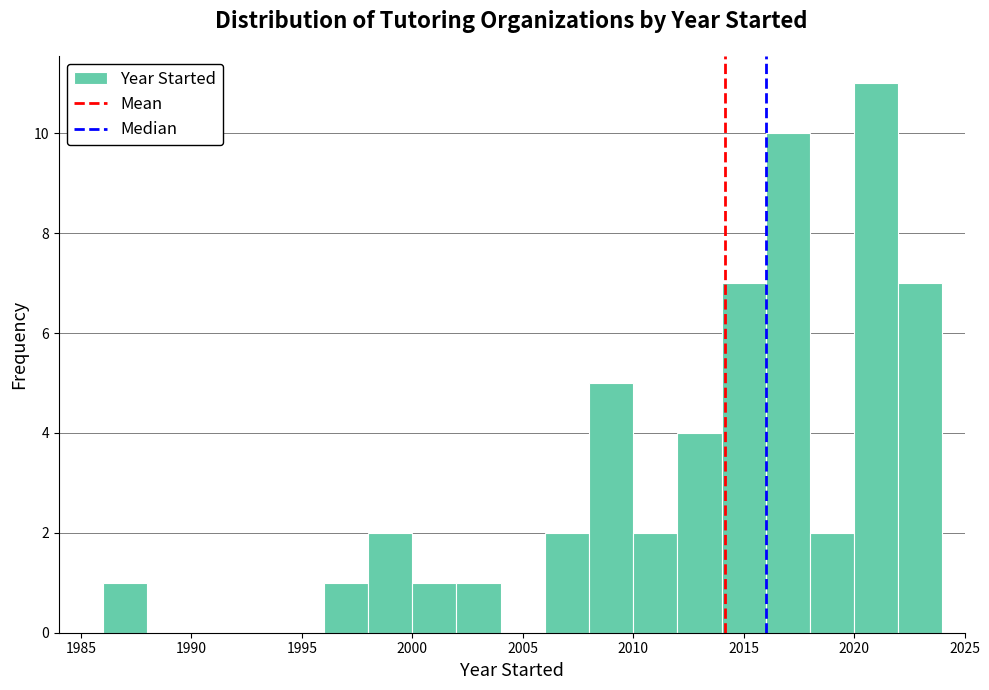

Reading left to right, transcribe this chart: for each bar, give the range it covers on the x-axis and its height. The values are not printed on the chart, so give them approximately, as read against the axis.

1984 to 1986: 0
1986 to 1988: 1
1988 to 1990: 0
1990 to 1992: 0
1992 to 1994: 0
1994 to 1996: 0
1996 to 1998: 1
1998 to 2000: 2
2000 to 2002: 1
2002 to 2004: 1
2004 to 2006: 0
2006 to 2008: 2
2008 to 2010: 5
2010 to 2012: 2
2012 to 2014: 4
2014 to 2016: 7
2016 to 2018: 10
2018 to 2020: 2
2020 to 2022: 11
2022 to 2024: 7